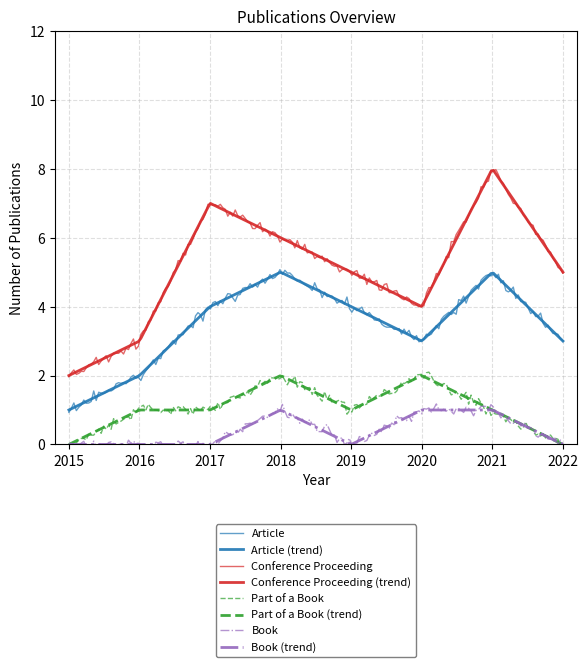

What is the difference between the second highest and minimum values in the Conference Proceeding series?

6